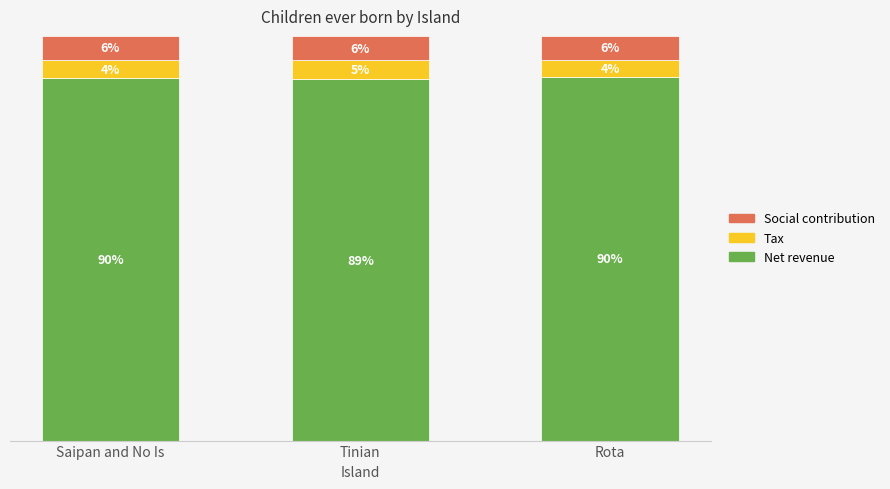

At which label does Net revenue reach its minimum?

Tinian